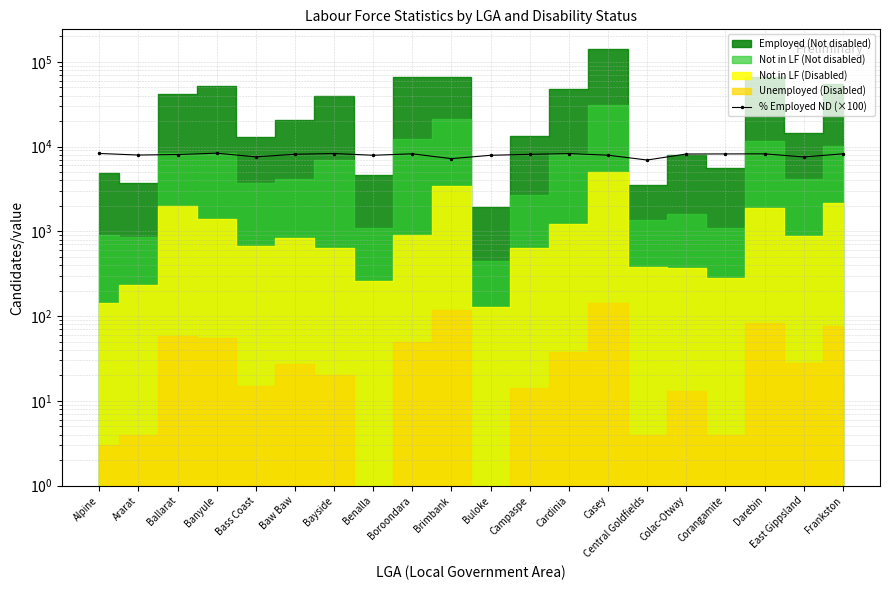

The chart shows a value of 14274.3 at Ararat. True or false?

False